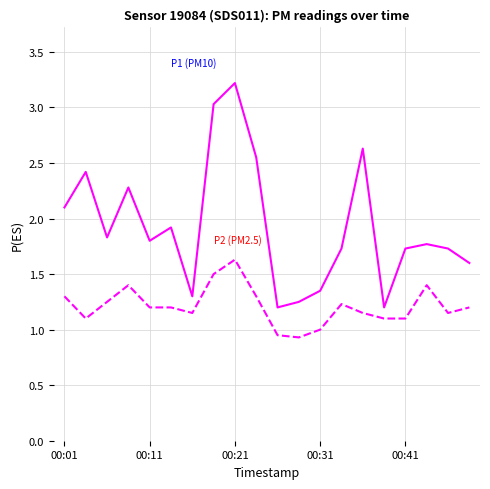

Does the chart have visible grid lines?

Yes